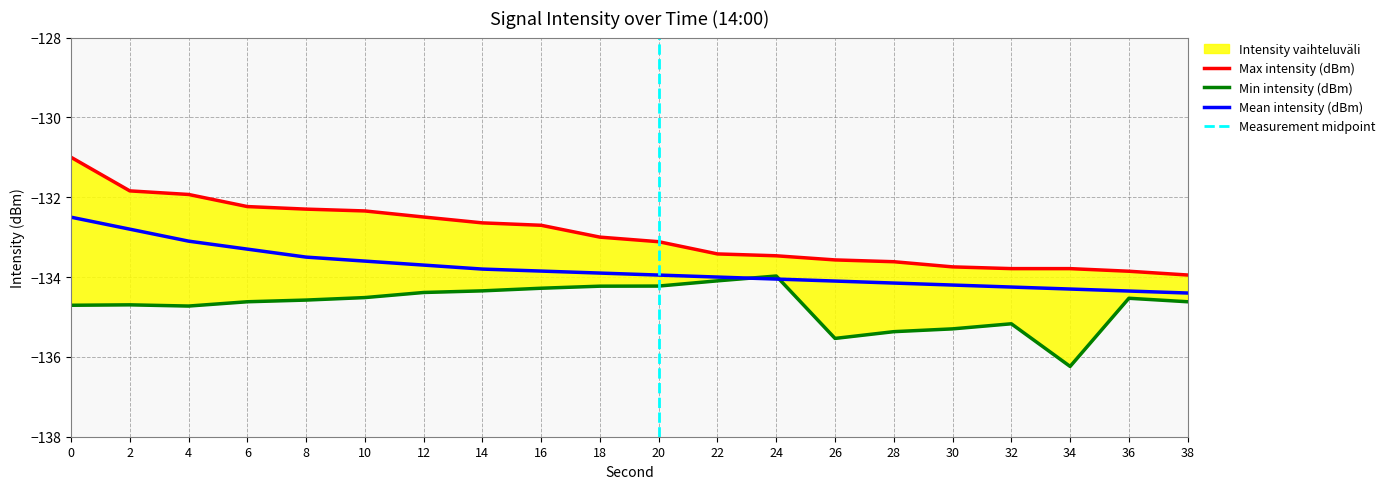

What is the difference between the highest and lowest values at 22?

0.7